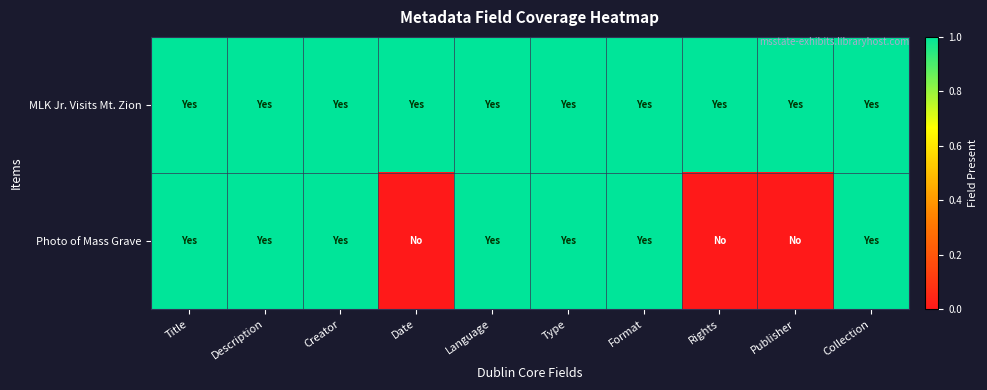

Reading right to left, extract all data points from this chart.

MLK Jr. Visits Mt. Zion: Collection=1	Publisher=1	Rights=1	Format=1	Type=1	Language=1	Date=1	Creator=1	Description=1	Title=1
Photo of Mass Grave: Collection=1	Publisher=0	Rights=0	Format=1	Type=1	Language=1	Date=0	Creator=1	Description=1	Title=1